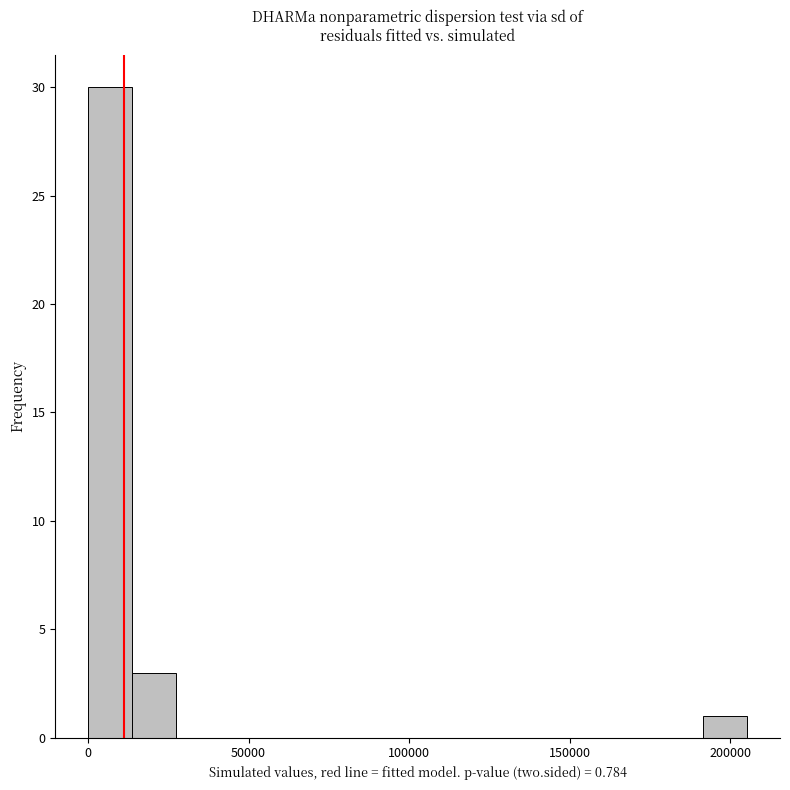

Around what value on the x-axis is the tallest bar? Give the approximate position of its centre, as read against the axis.

5000